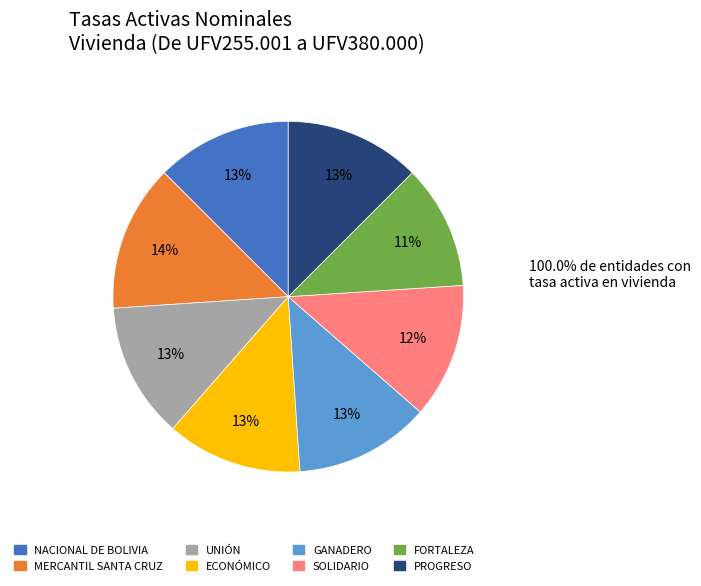

To the nearest percent, what is the average slice percentage?

12%